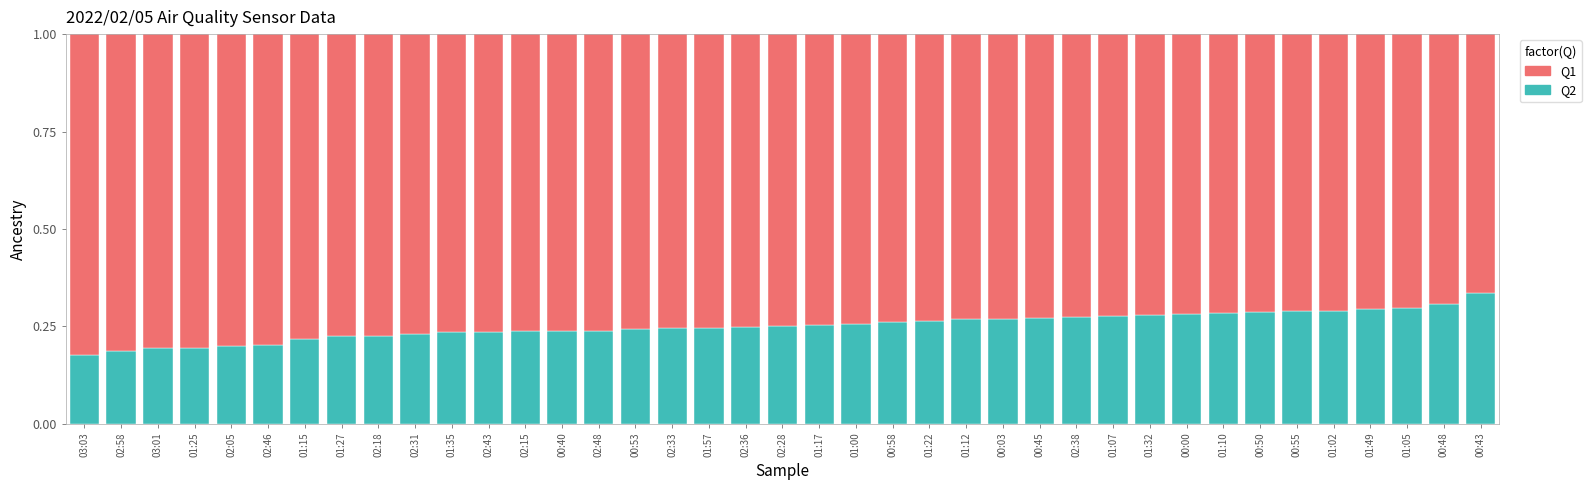

Count the Q2 values in the range 0 to 1.

39